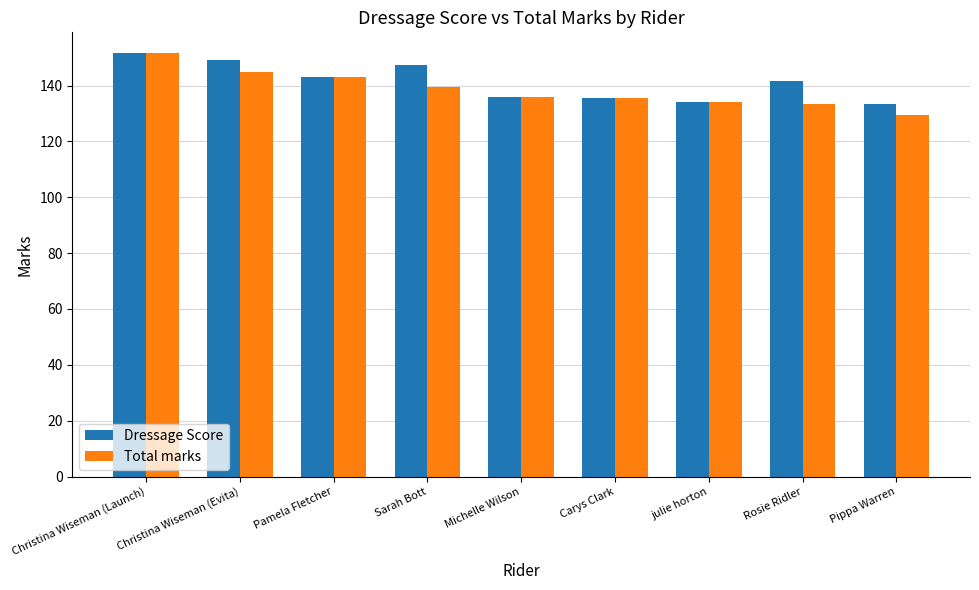

Which series has the largest total across all categories?

Dressage Score